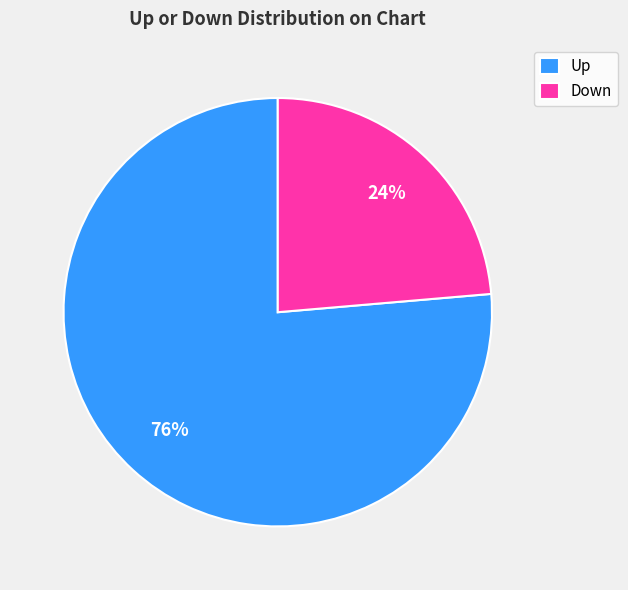

Between Down and Up, which is larger?

Up